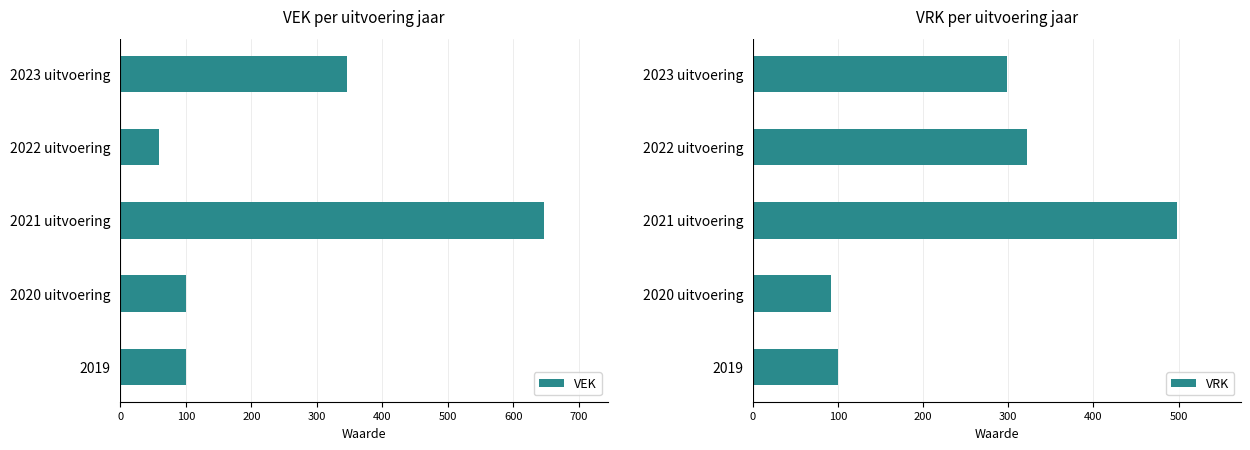

The VEK series shows 180 at 2020 uitvoering. True or false?

False